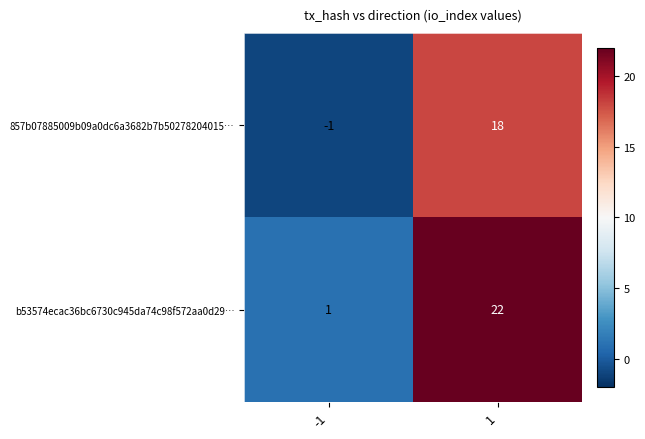

Between -1 and 1, which series saw the biggest shift?

b53574ecac36bc6730c945da74c98f572aa0d29…